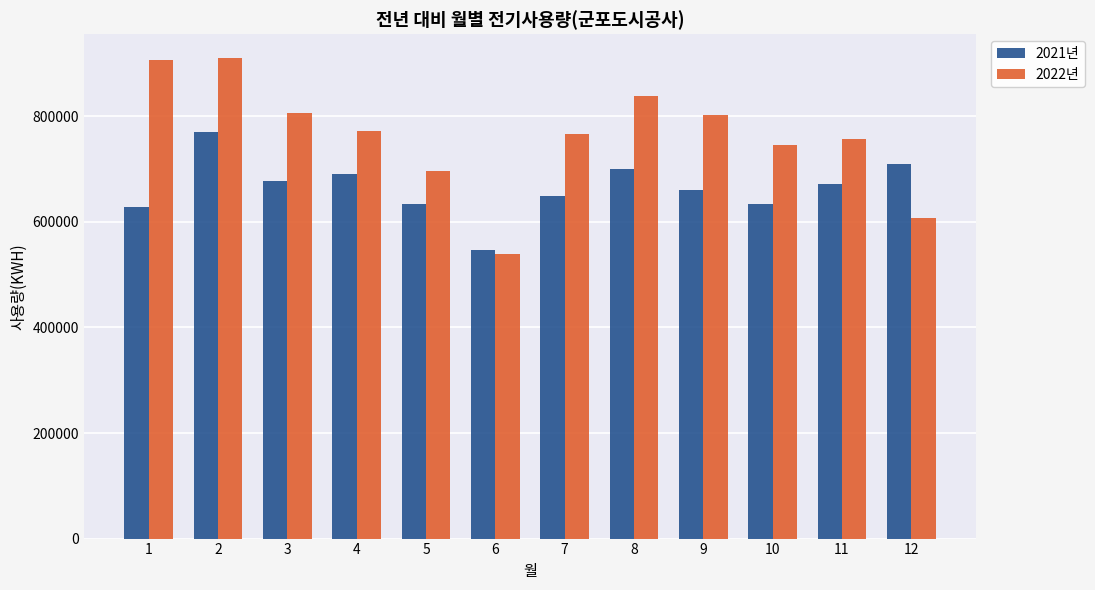

Which series has the largest range (max minus min)?

2022년